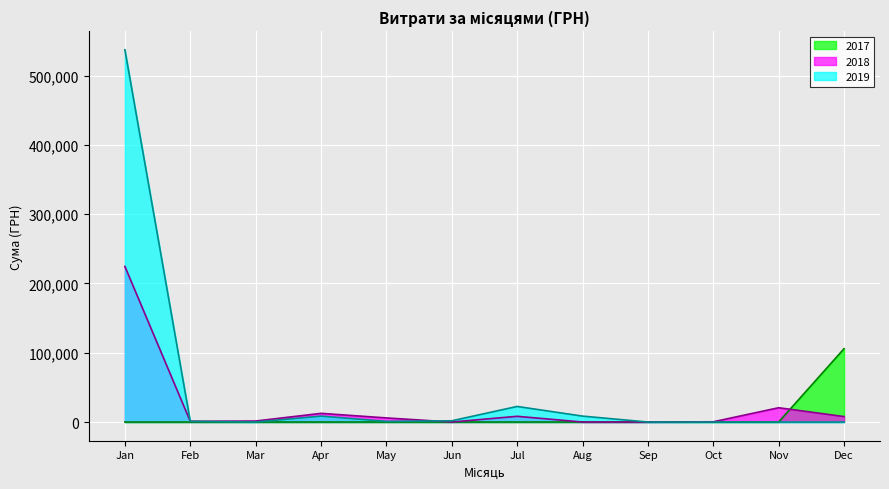

Is it true that 2017 equals 180.9 at 11?

False